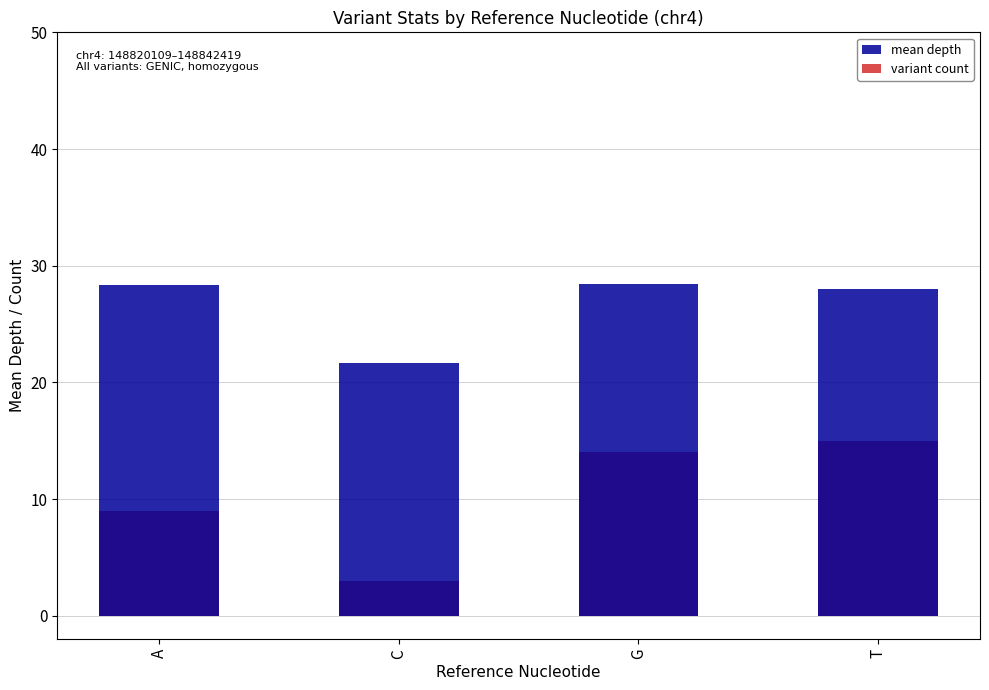

At G, list the series in order from largest to smallest.

mean depth, variant count